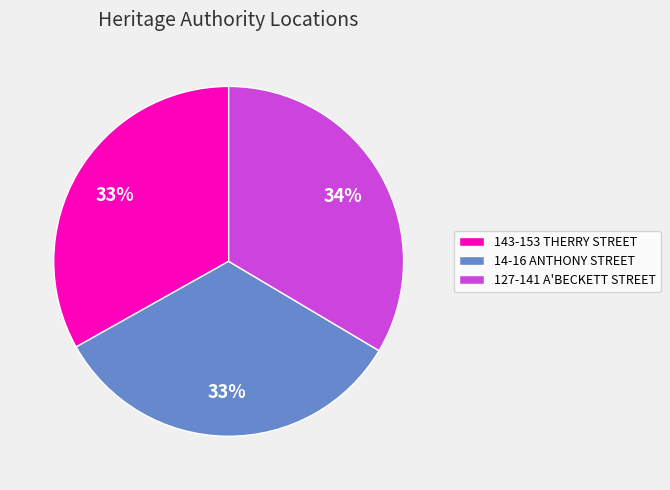

What percentage is the 127-141 A'BECKETT STREET slice, to the nearest percent?

34%